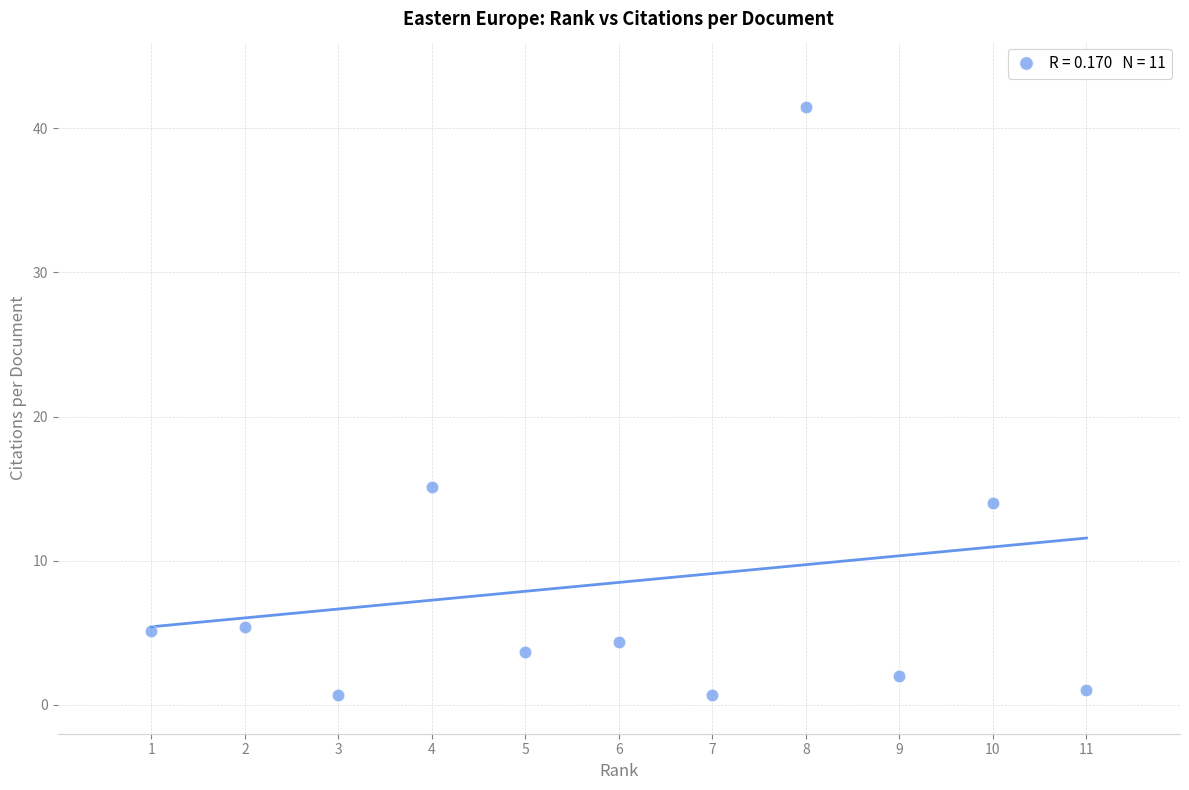

What Y value in the scatter plot is closest to 21?

15.1